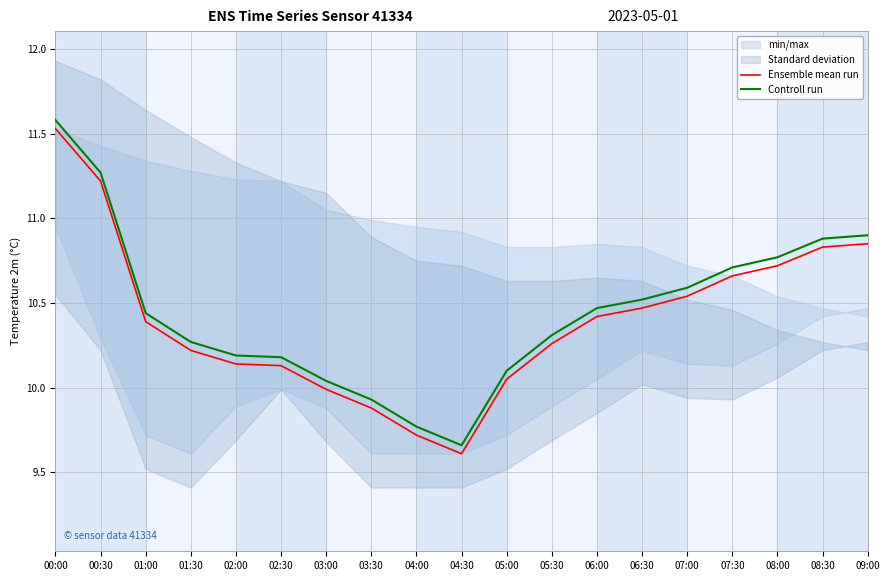

True or false: Ensemble mean run has a value of 10.1 at 05:00.

True